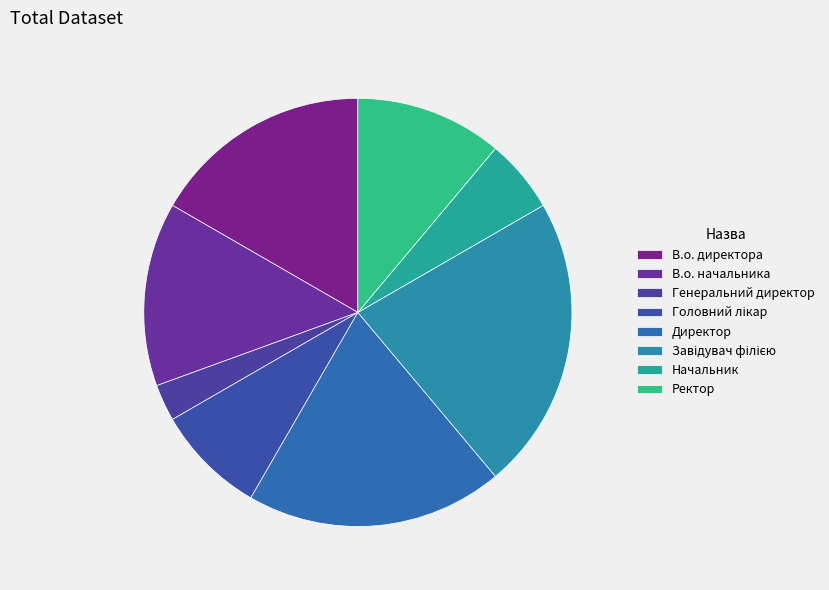

How many slices are in this pie chart?

8